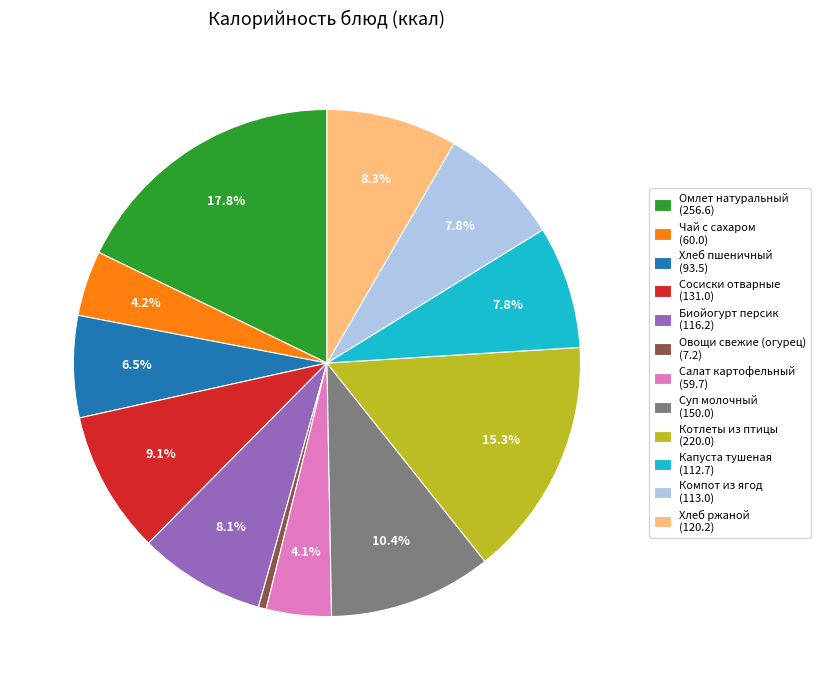

How much of the chart is everything except Компот из ягод?

92.2%